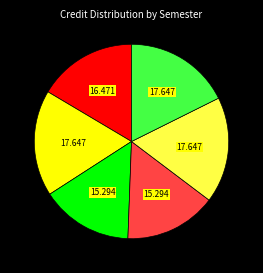

Is there any slice that represents more than half of the pie?

No